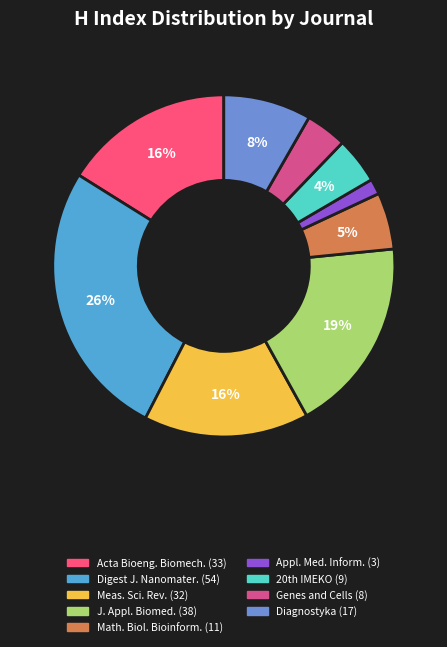

To the nearest percent, what is the average slice percentage?

11%